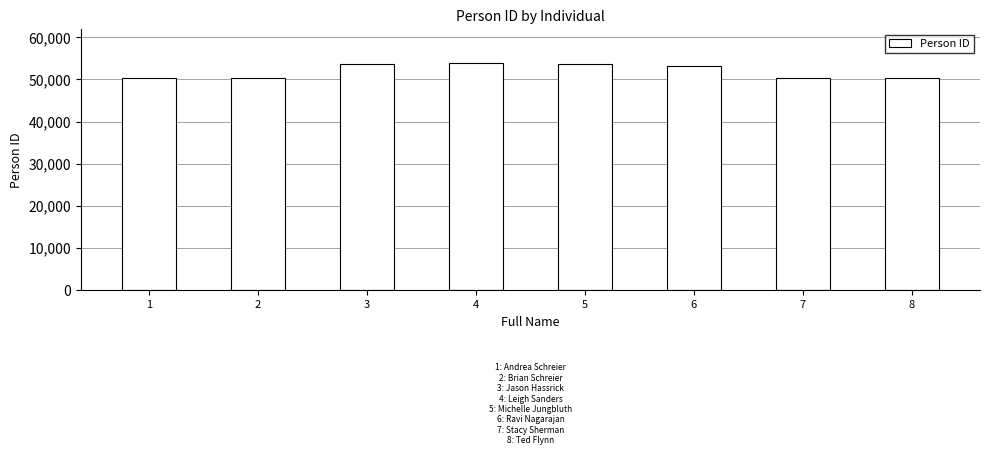

The value at 4 is 94287. True or false?

False